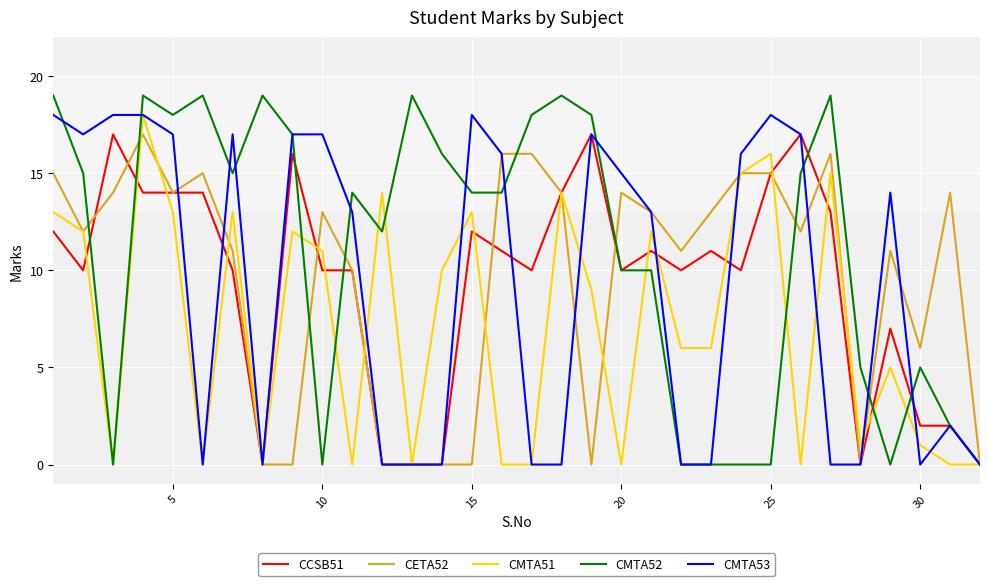

What is the maximum value shown in the chart?

19